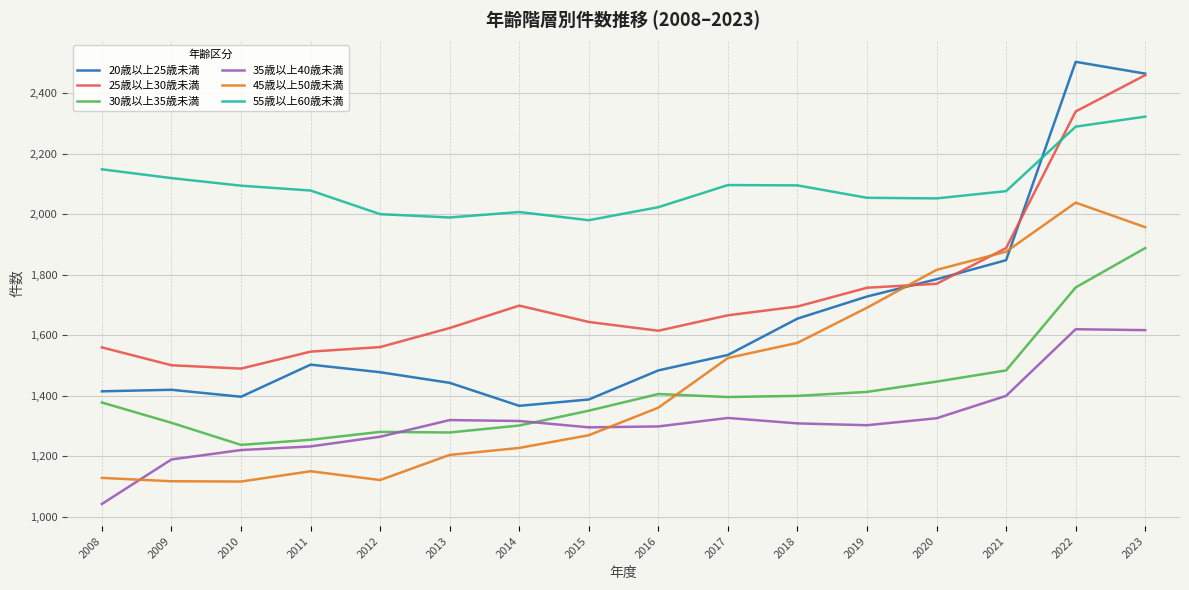

In 55歳以上60歳未満, how many points are lower than both neighbors (excluding endpoints)?

3